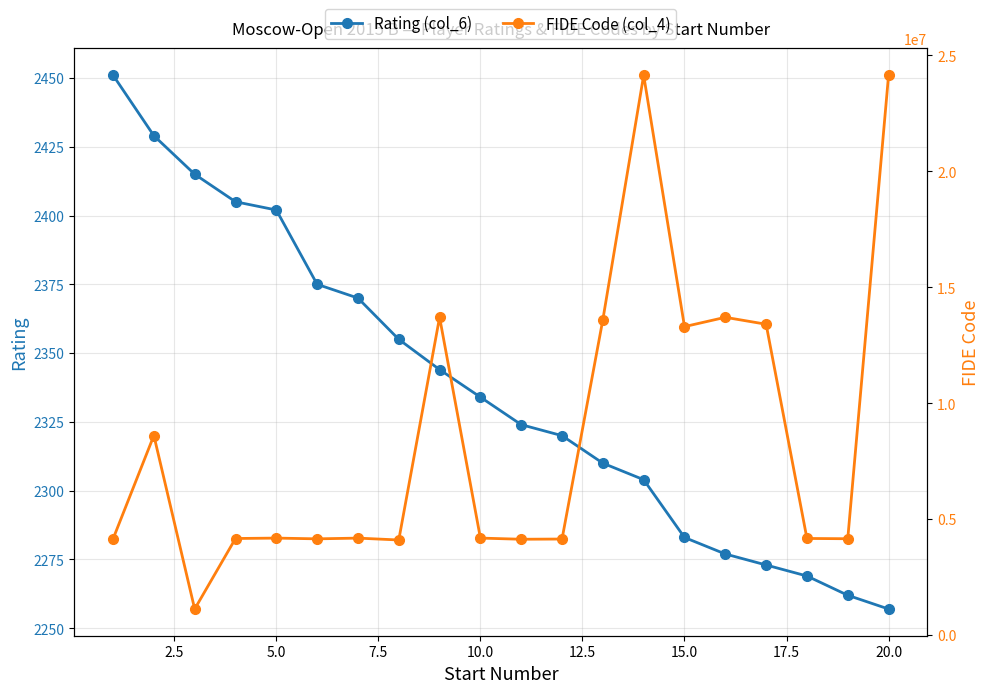

Reading left to right, extract all data points from this chart.

Rating (col_6): 2451	2429	2415	2405	2402	2375	2370	2355	2344	2334	2324	2320	2310	2304	2283	2277	2273	2269	2262	2257
FIDE Code (col_4): 4147103	8605114	1122681	4164083	4181751	4149351	4180917	4100123	13704788	4182146	4131827	4141296	13601717	24142654	13301314	13702971	13403893	4165810	4153987	24145084